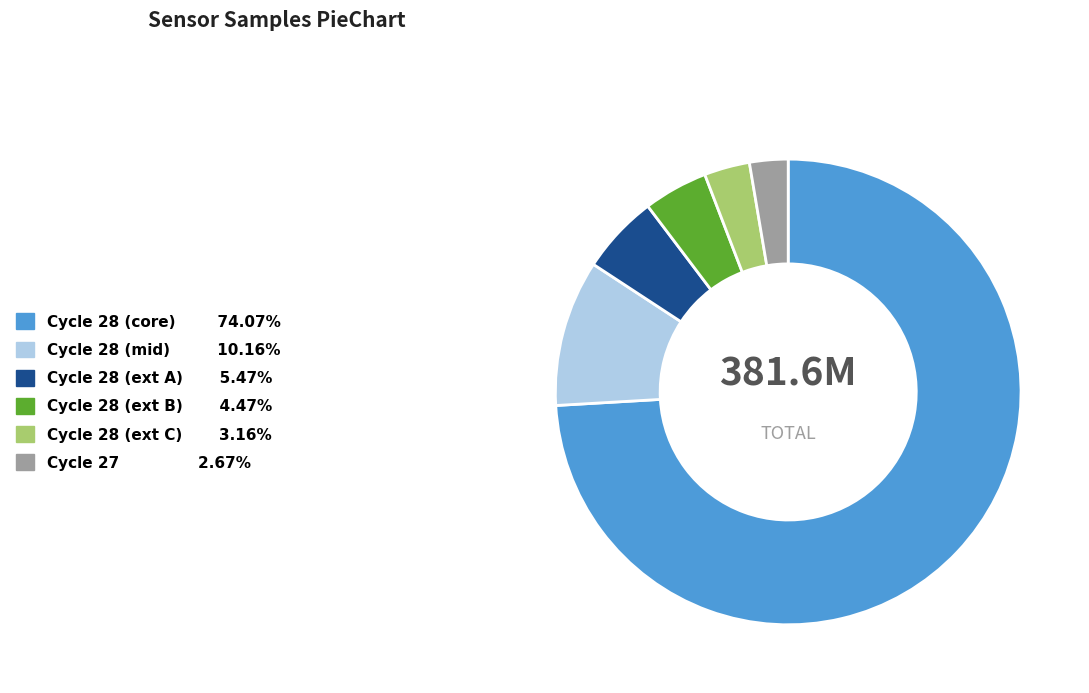

How many slices are in this pie chart?

6